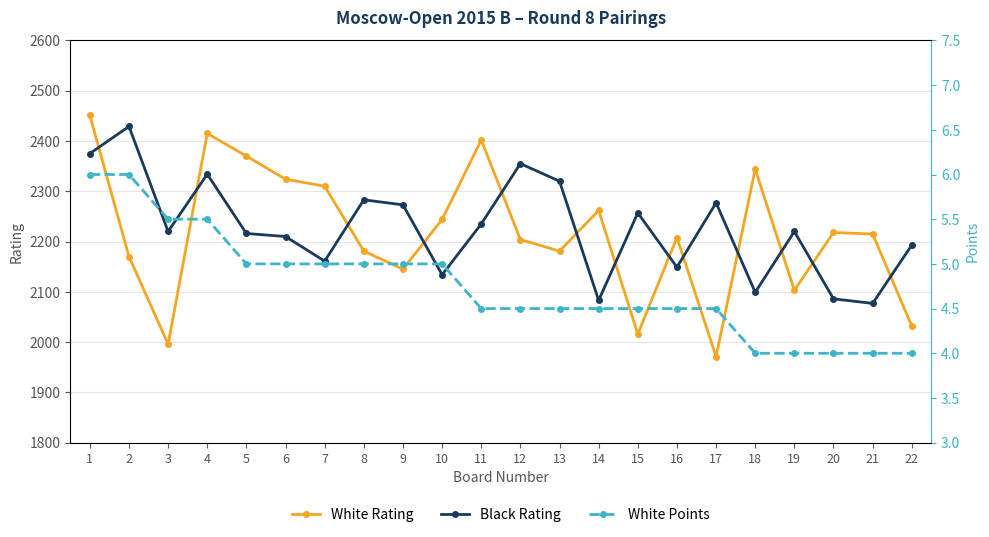

What is the highest value of the White Points series?

6.0